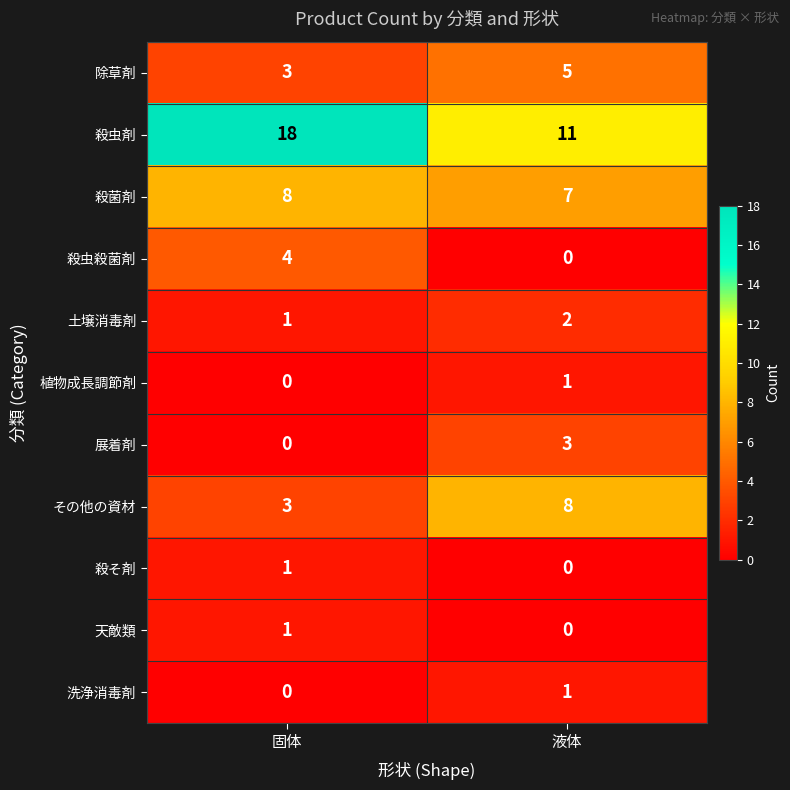

At which category is the sum across all series the highest?

固体